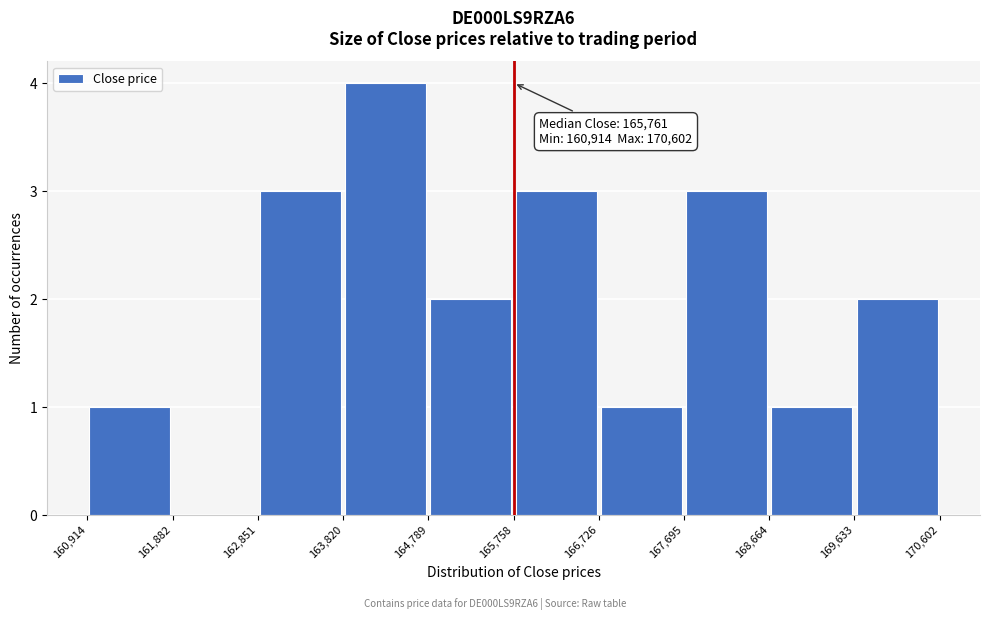

Which range on the x-axis has the tallest bar?

163,820 to 164,789